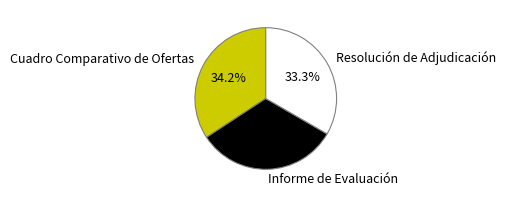

The Cuadro Comparativo de Ofertas slice represents 34% of the pie. True or false?

True